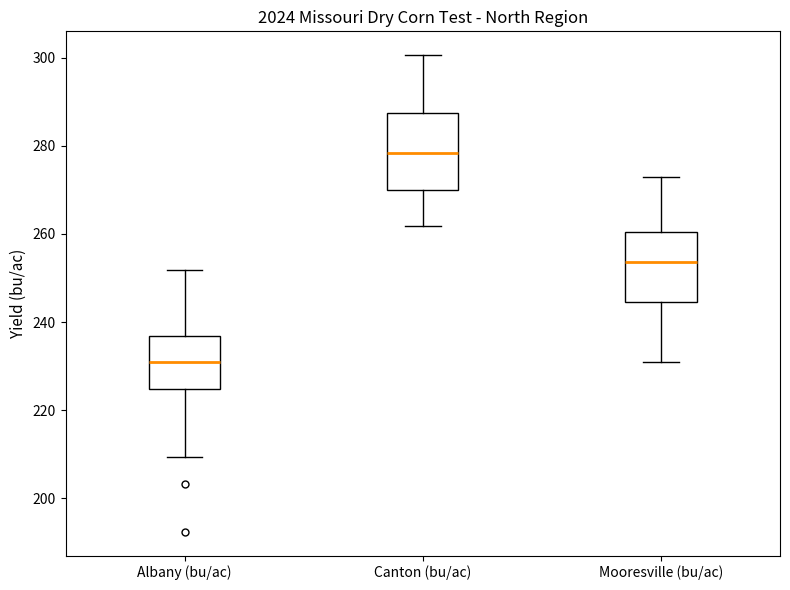

Reading left to right, transcribe this box plot: for each box, give where its median line is, the range the box spans, and where its two whiskers end, as read against the y-axis. The values are not printed on the chart, so give them approximately, as read against the axis.

Albany (bu/ac): median 230, box 224 to 236, whiskers 210 to 252
Canton (bu/ac): median 278, box 270 to 288, whiskers 262 to 300
Mooresville (bu/ac): median 254, box 244 to 260, whiskers 230 to 274